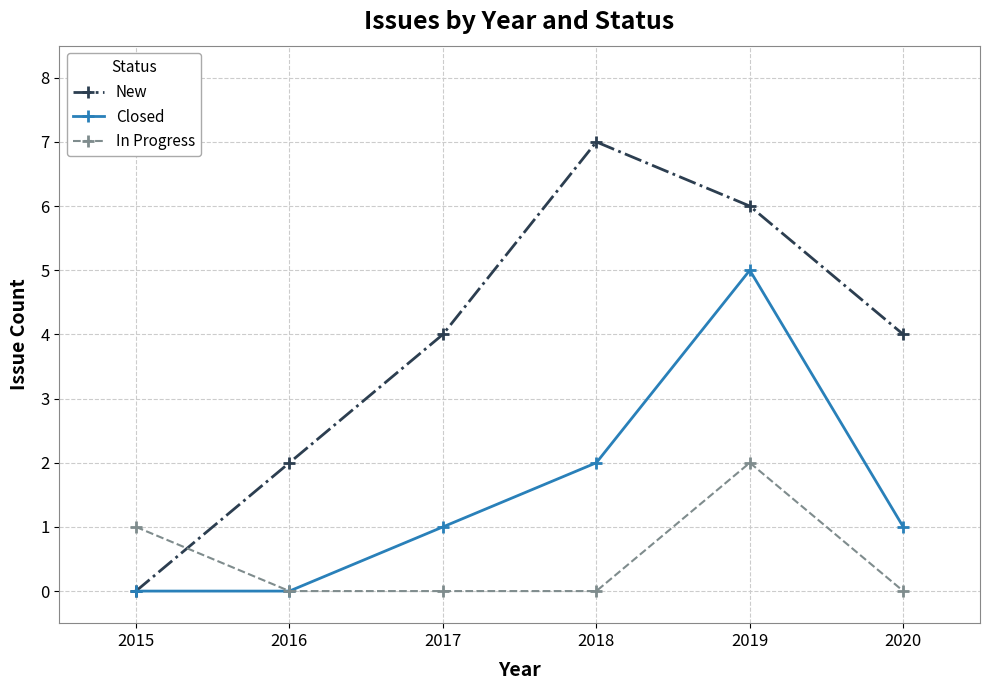

Between 2019 and 2020, which series saw the biggest shift?

Closed